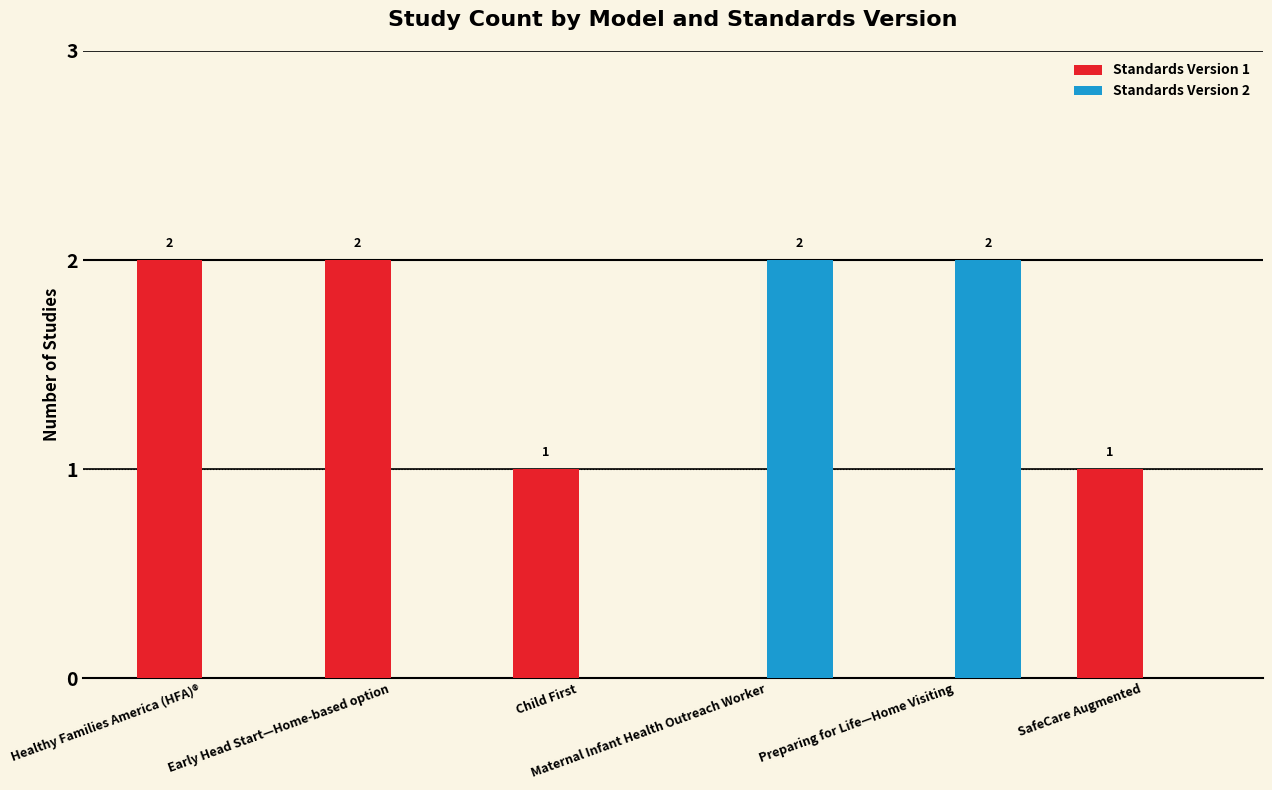

How many Standards Version 2 values are between 0 and 2?

6